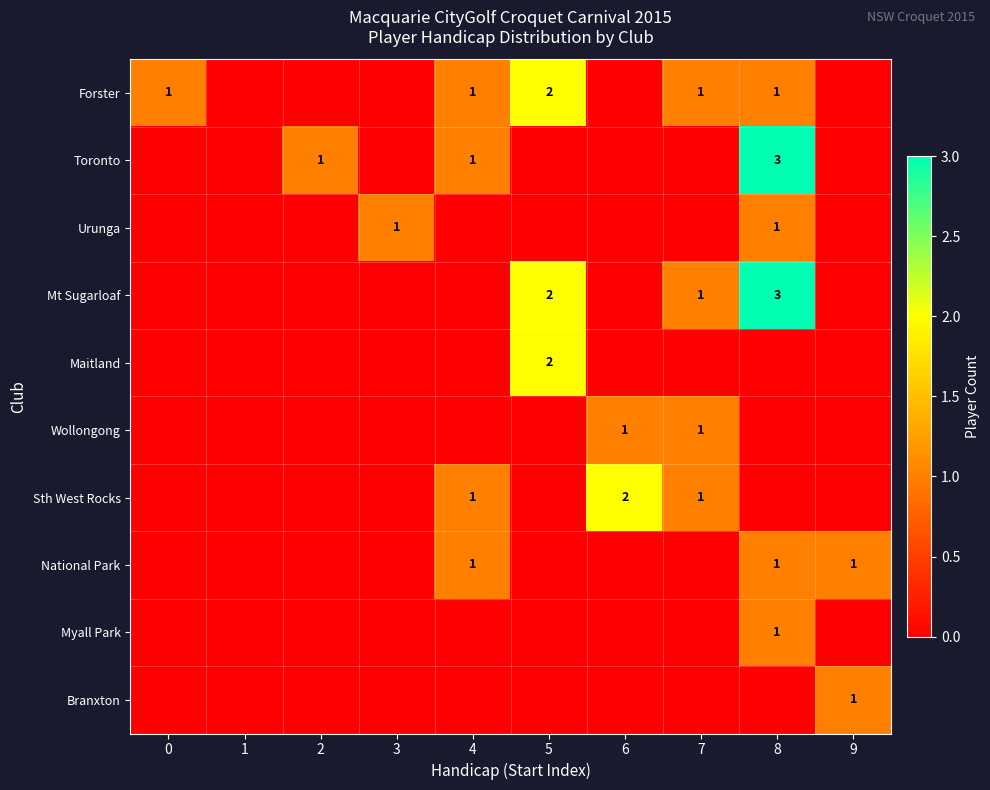

True or false: Myall Park has a value of -1 at 9.

False